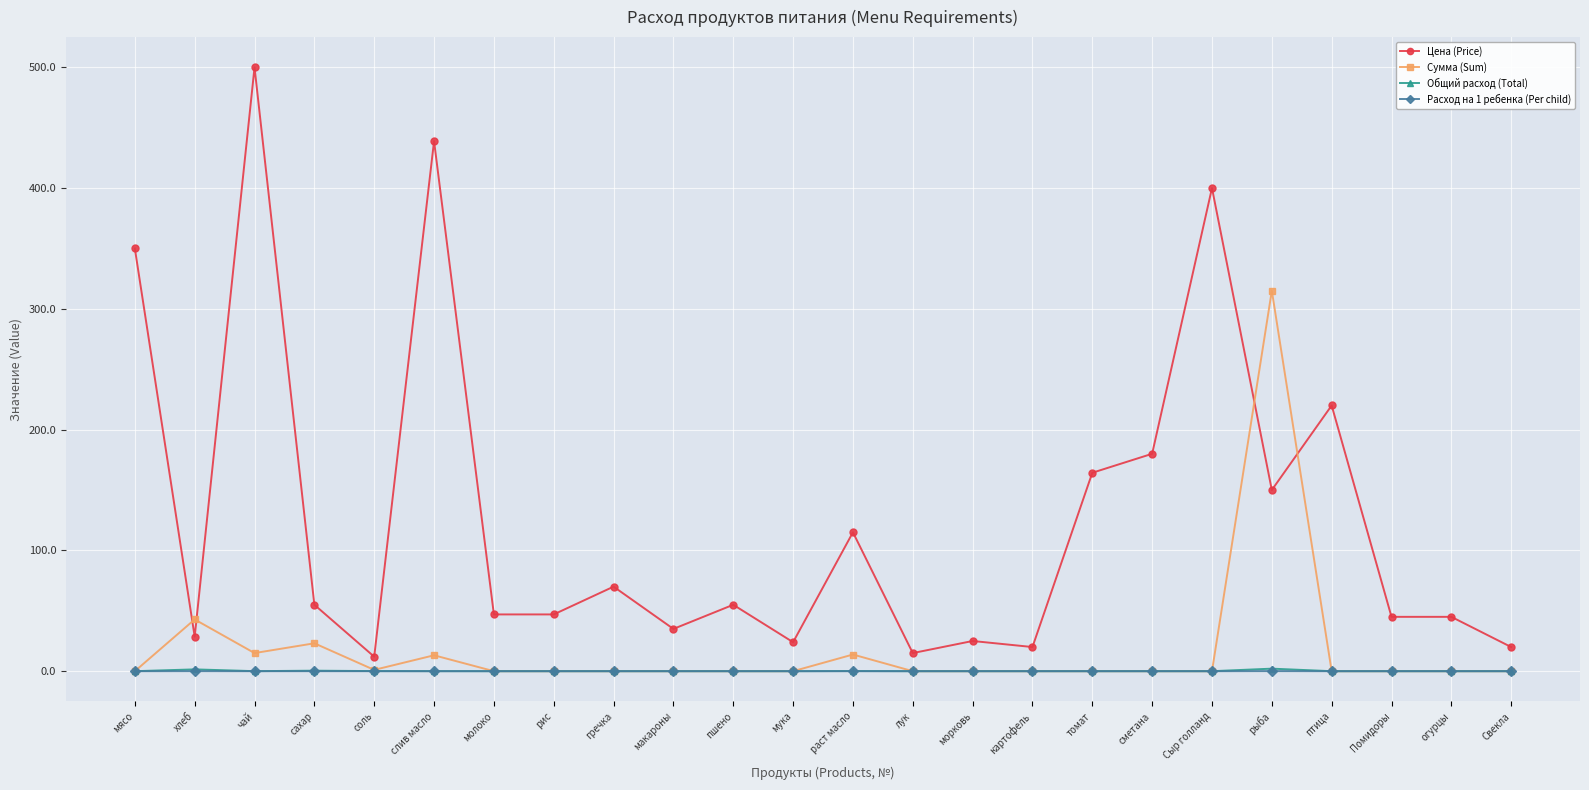

What is the greatest value displayed?

500.0